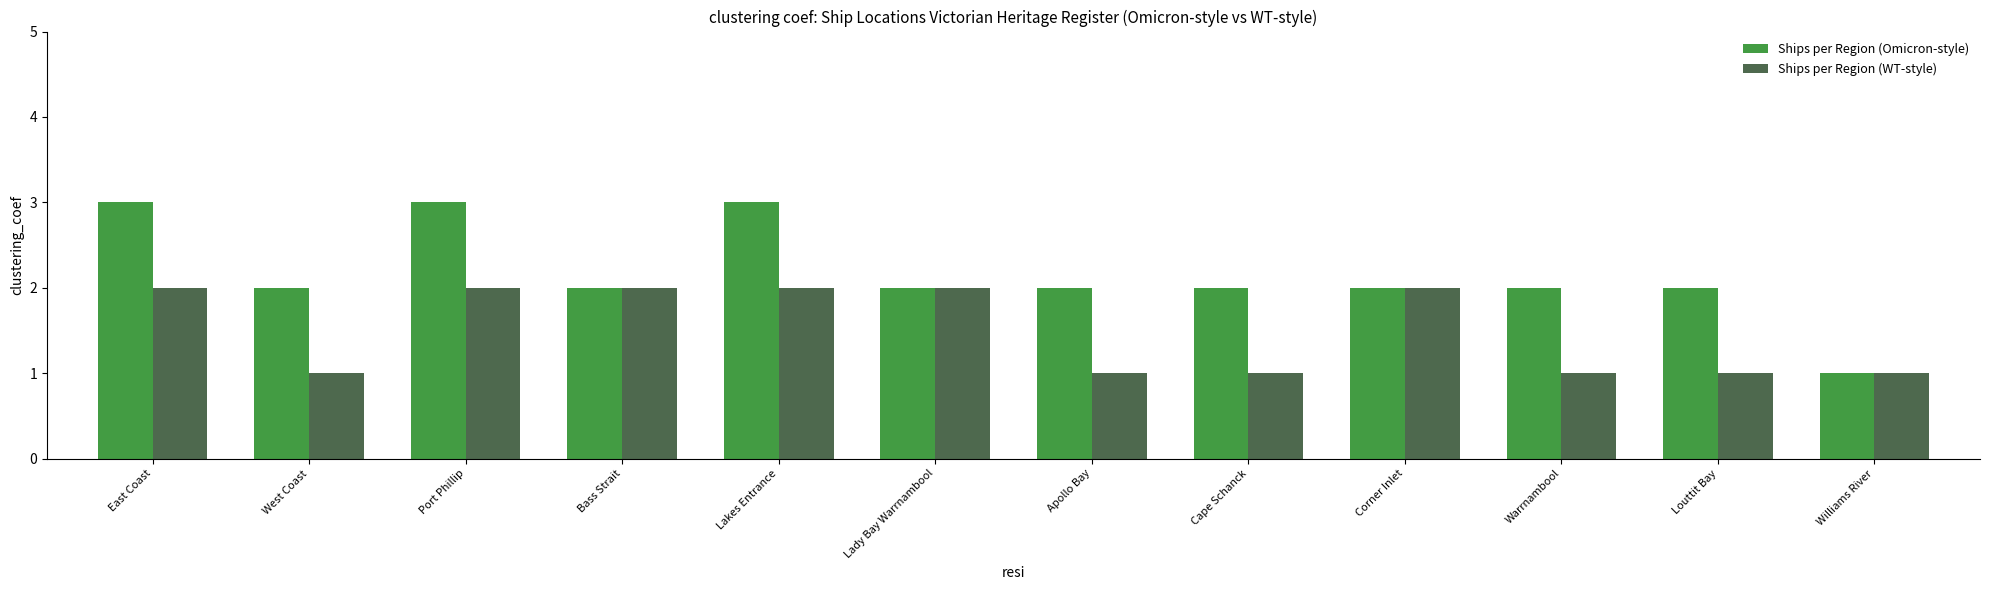

Does the chart contain stacked bars?

No